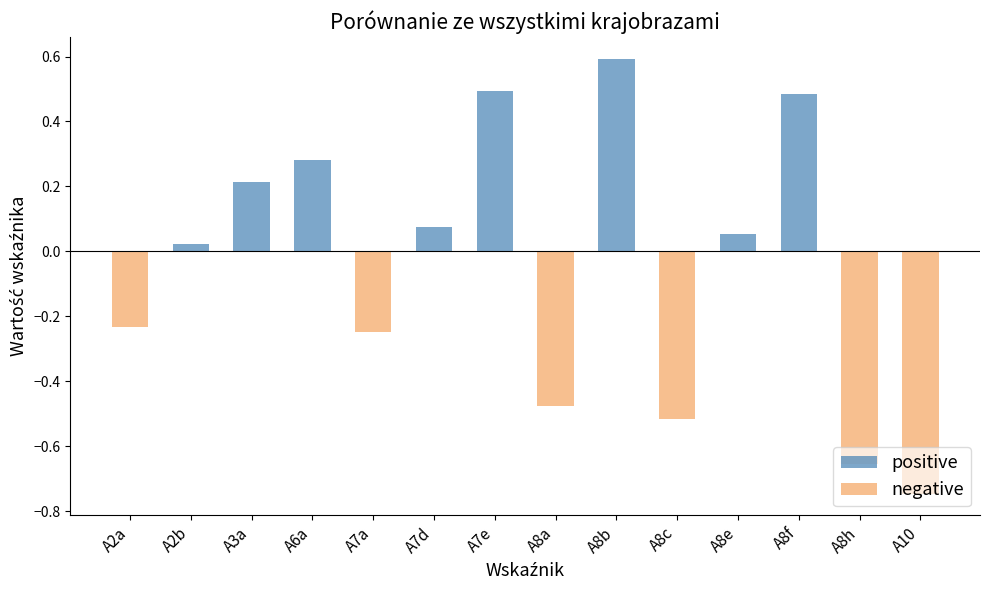

The positive series shows 0.0 at A2b. True or false?

False